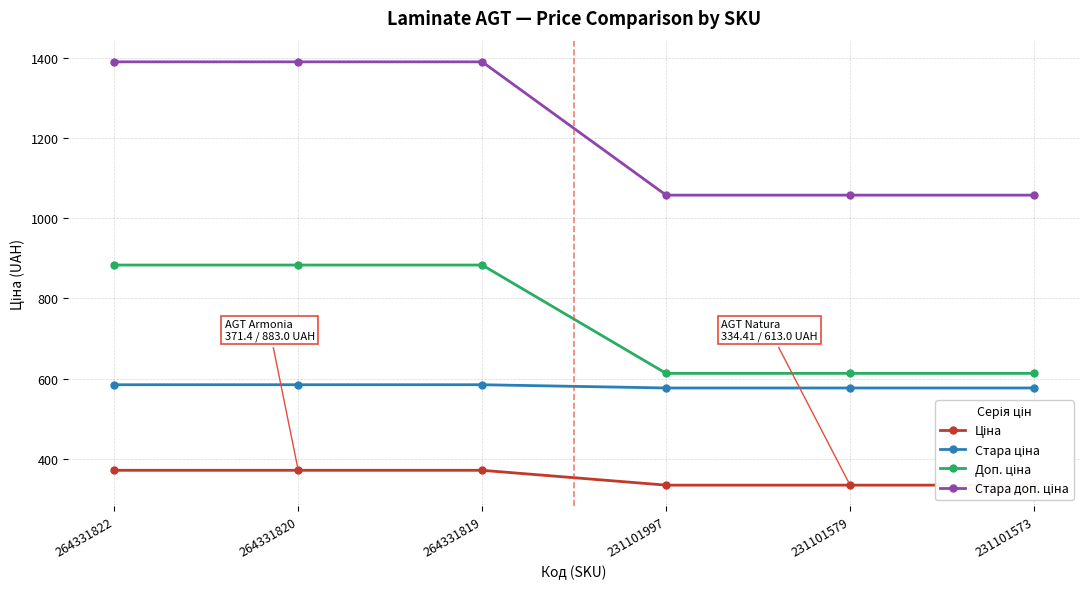

Which has a higher value, 231101579 or 231101573?

231101579